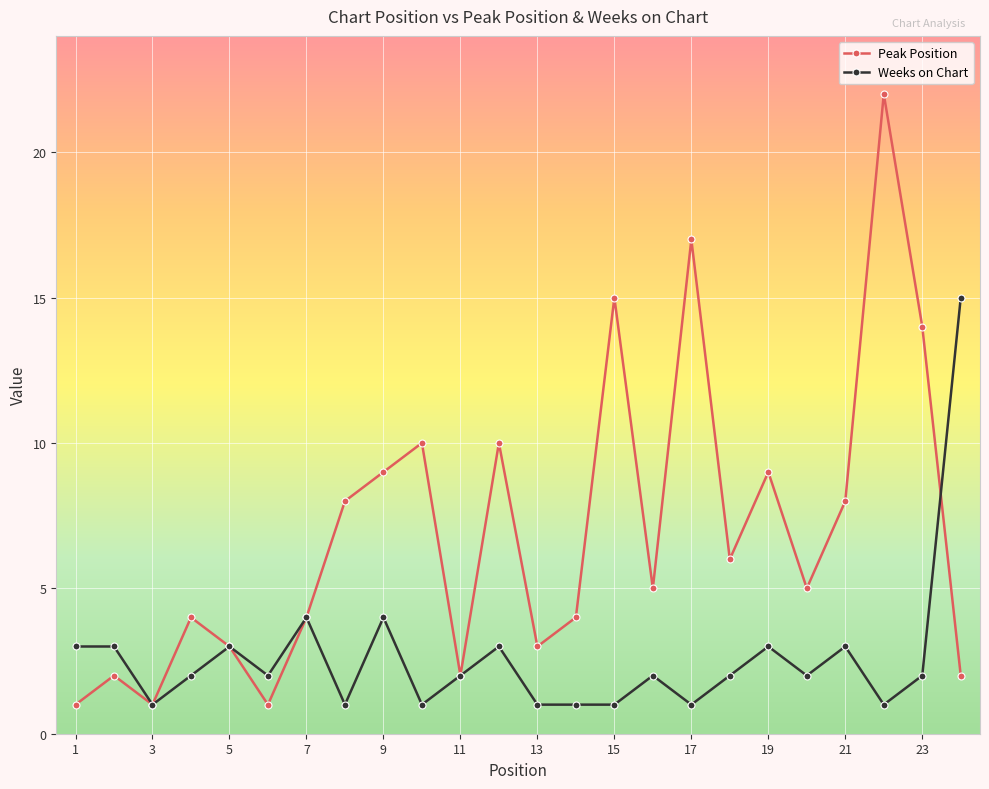

List the series in order of their peak value, lowest first.

Weeks on Chart, Peak Position